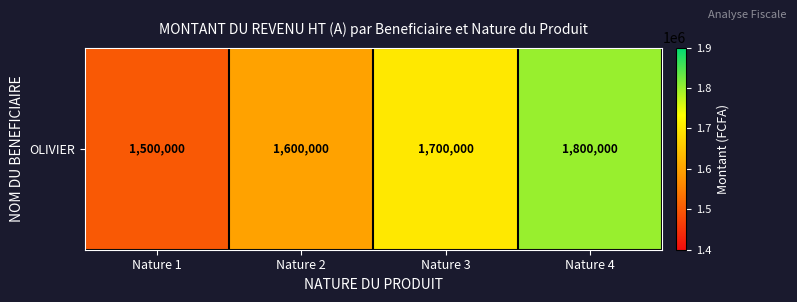

Reading left to right, extract all data points from this chart.

Nature 1=1500000	Nature 2=1600000	Nature 3=1700000	Nature 4=1800000